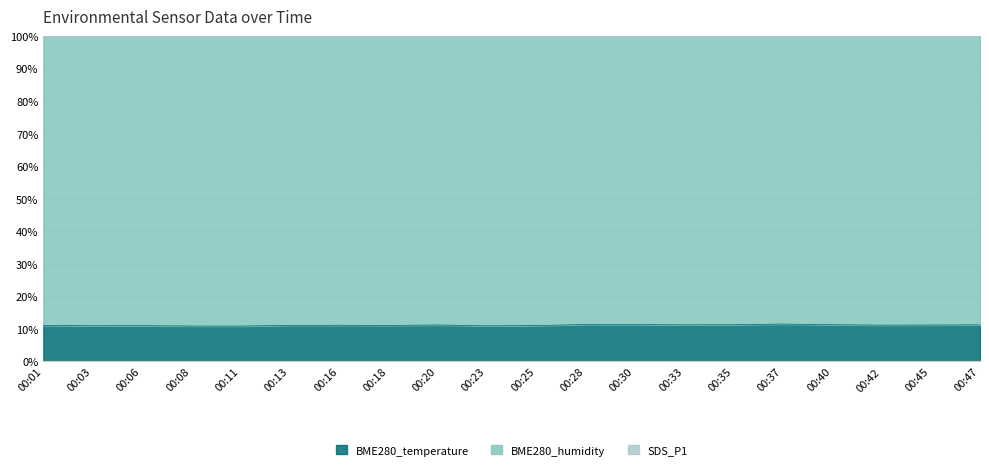

True or false: SDS_P1 and BME280_temperature intersect in this chart.

False